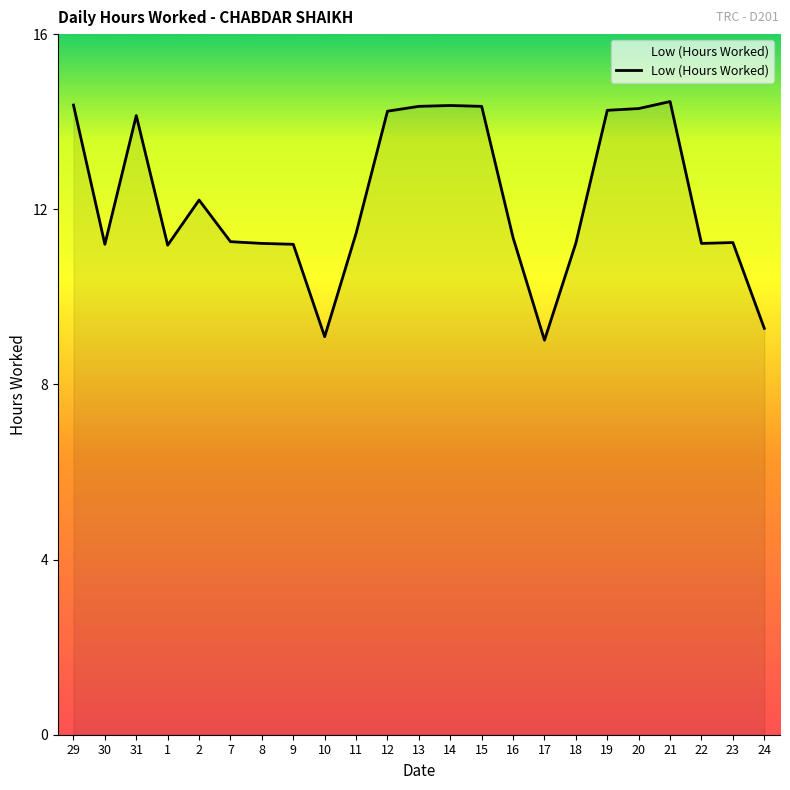

The value at 22 is 16.0. True or false?

False